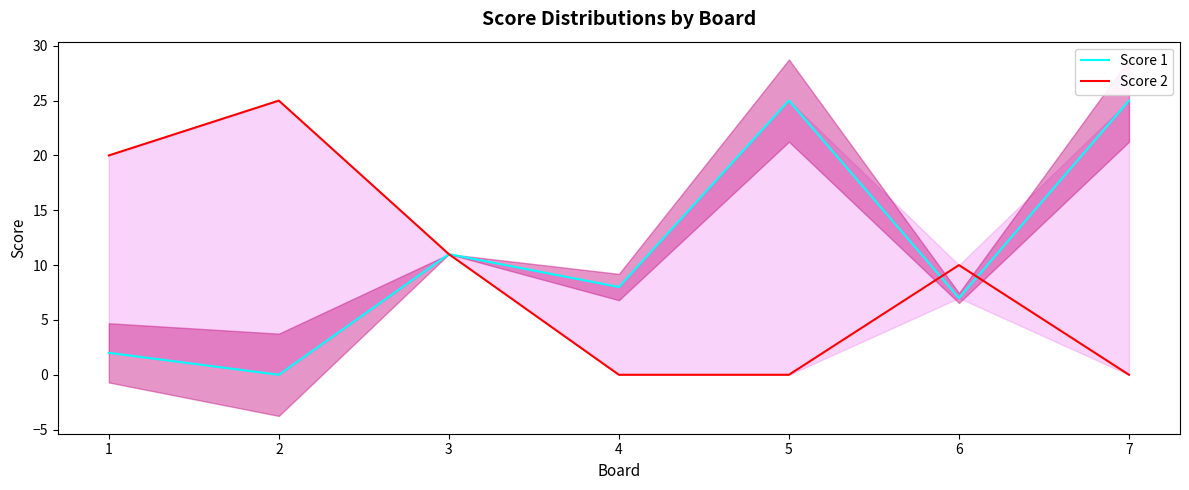

Reading left to right, list all the values displayed in this chart.

Score 1: 1=2	2=0	3=11	4=8	5=25	6=7	7=25
Score 2: 1=20	2=25	3=11	4=0	5=0	6=10	7=0